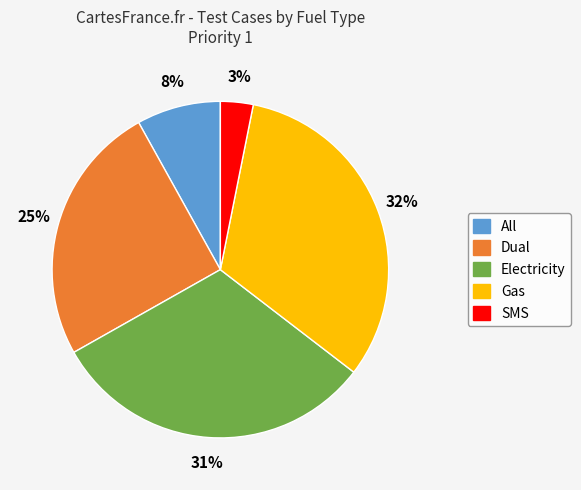

To the nearest percent, what portion does Dual represent?

25%